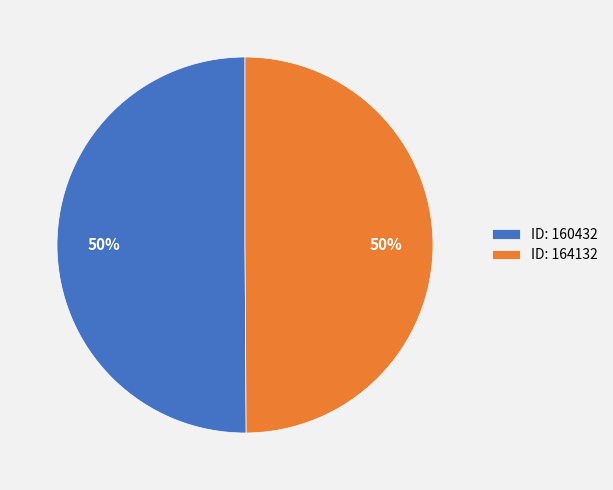

The ID: 160432 slice represents 50% of the pie. True or false?

True